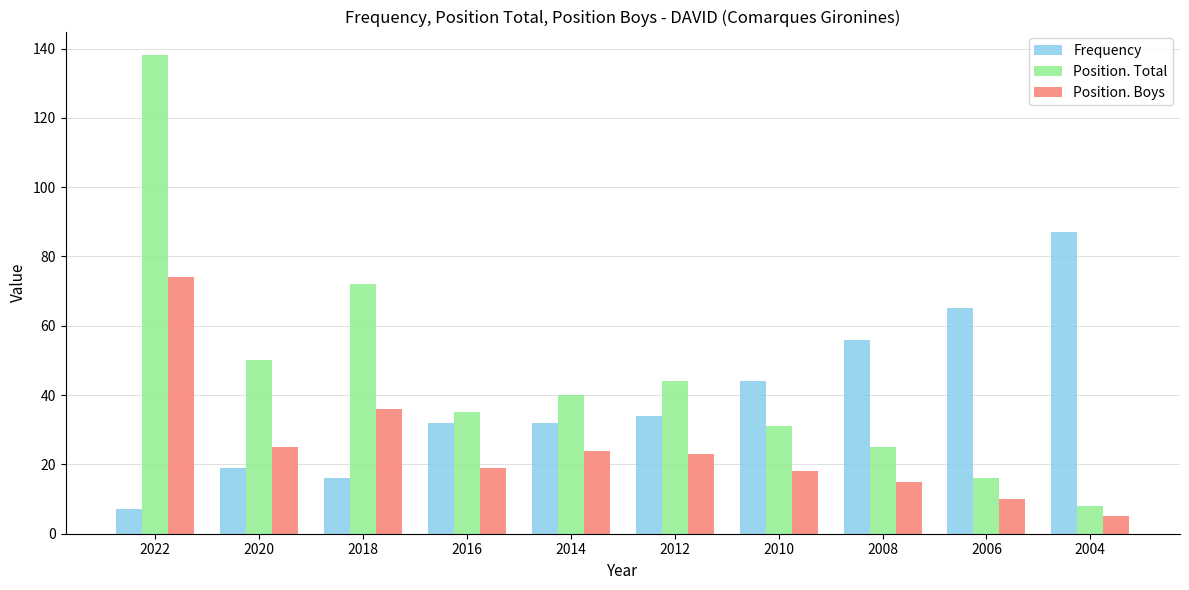

What is the minimum value for Position. Boys?

5